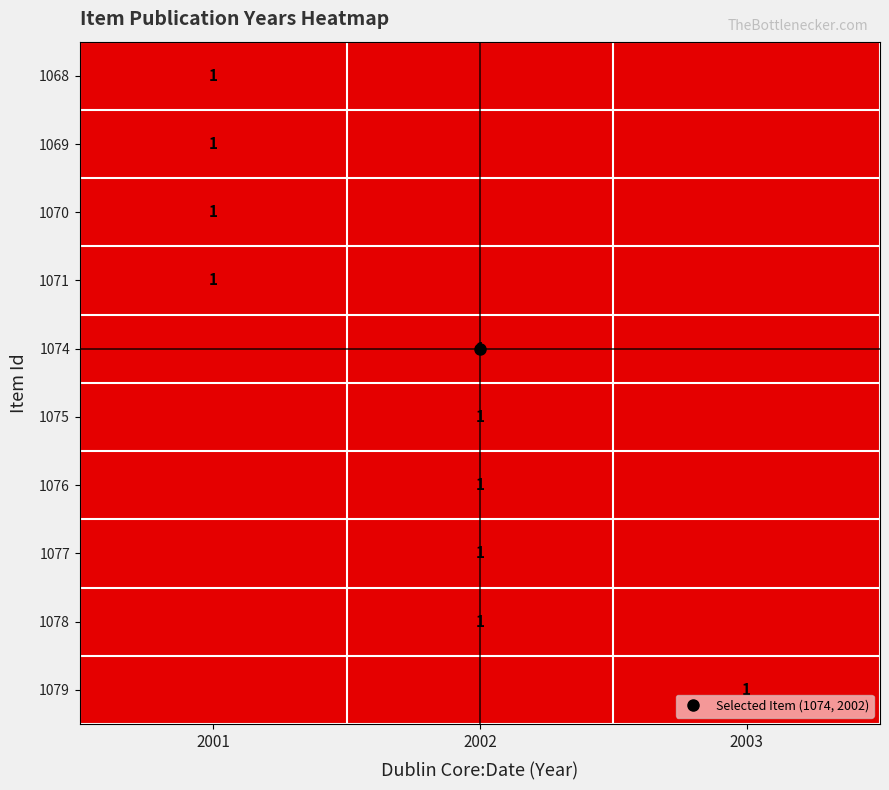

Count the 1068 values in the range 0 to 1.

3